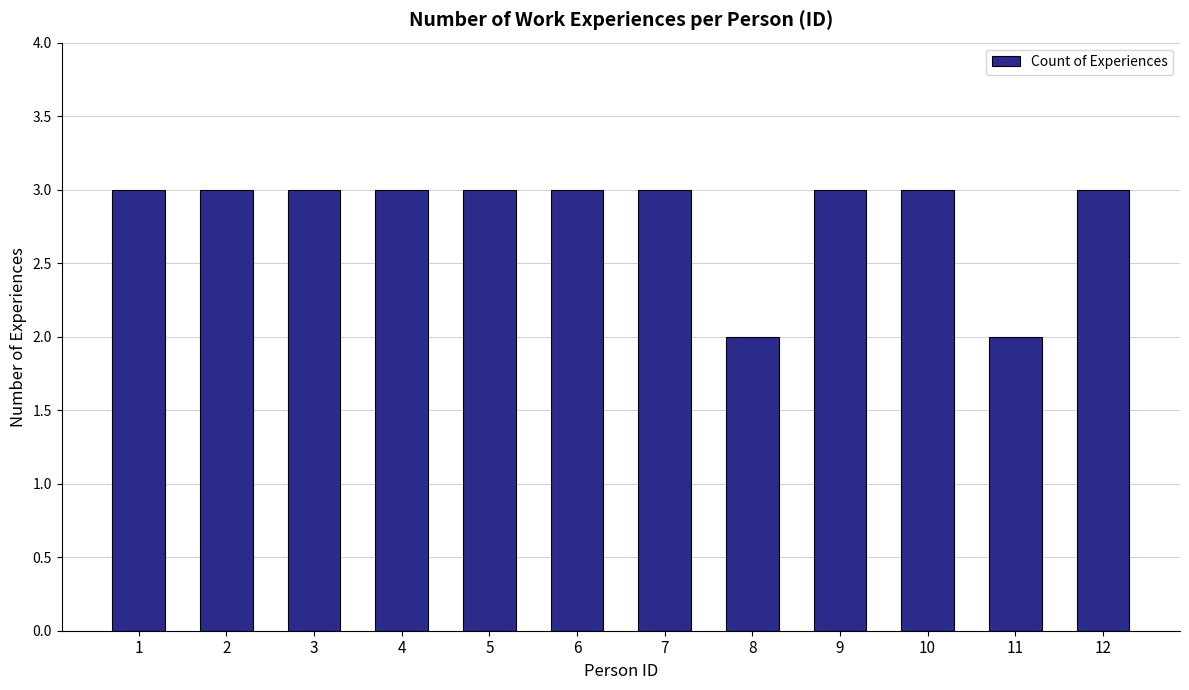

The value at 10 is 5. True or false?

False